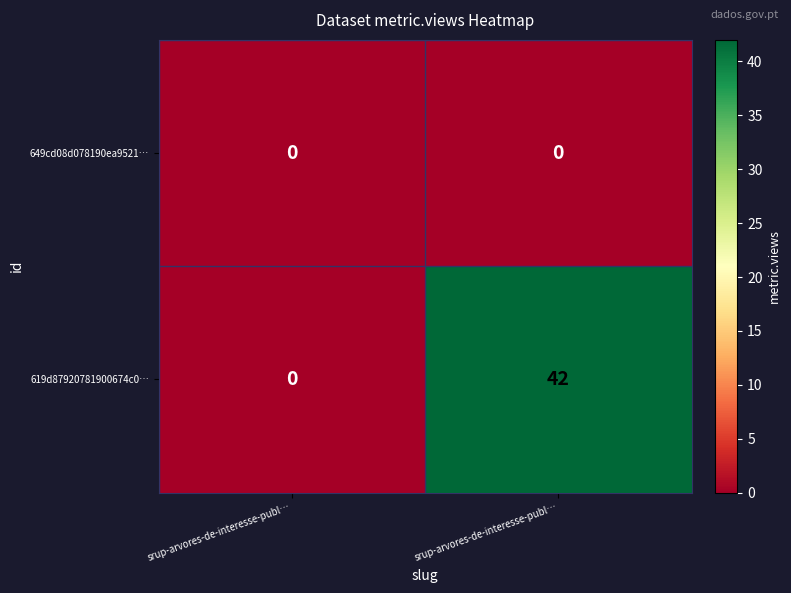

Count the number of categories in the chart.

2